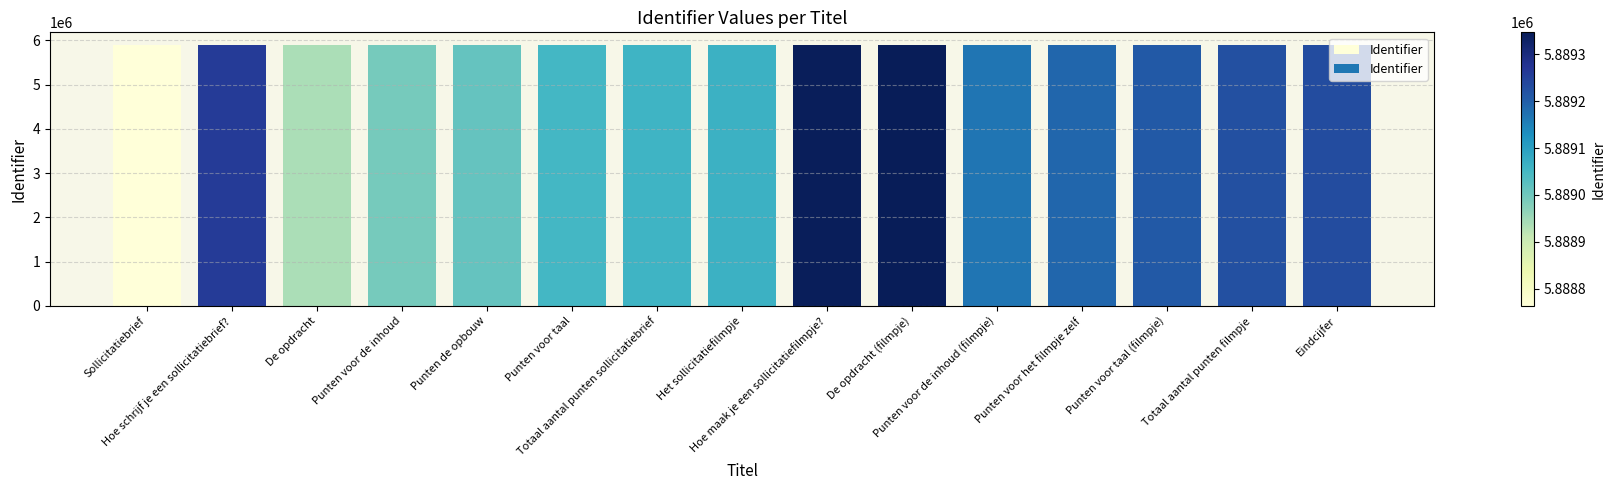

What is the maximum value shown in the chart?

5889347